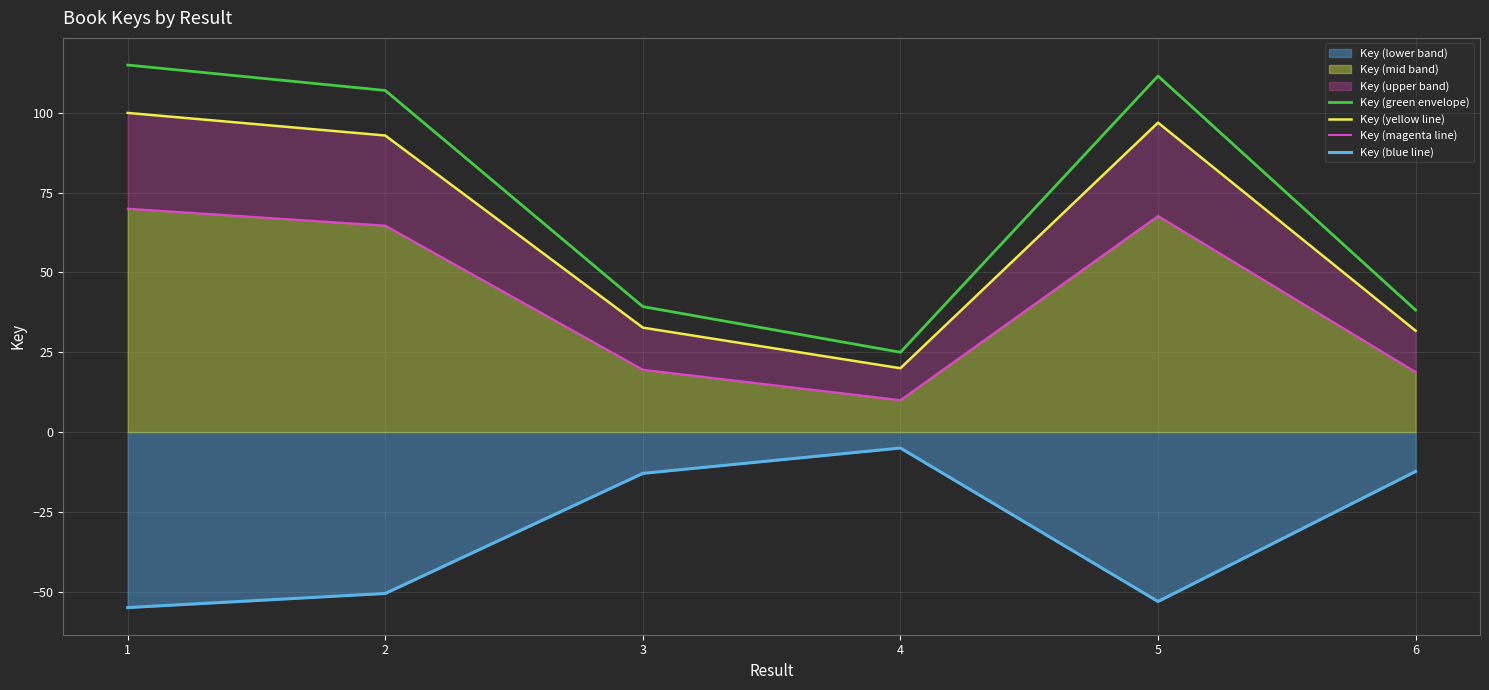

Which series has the largest range (max minus min)?

Key (green envelope)